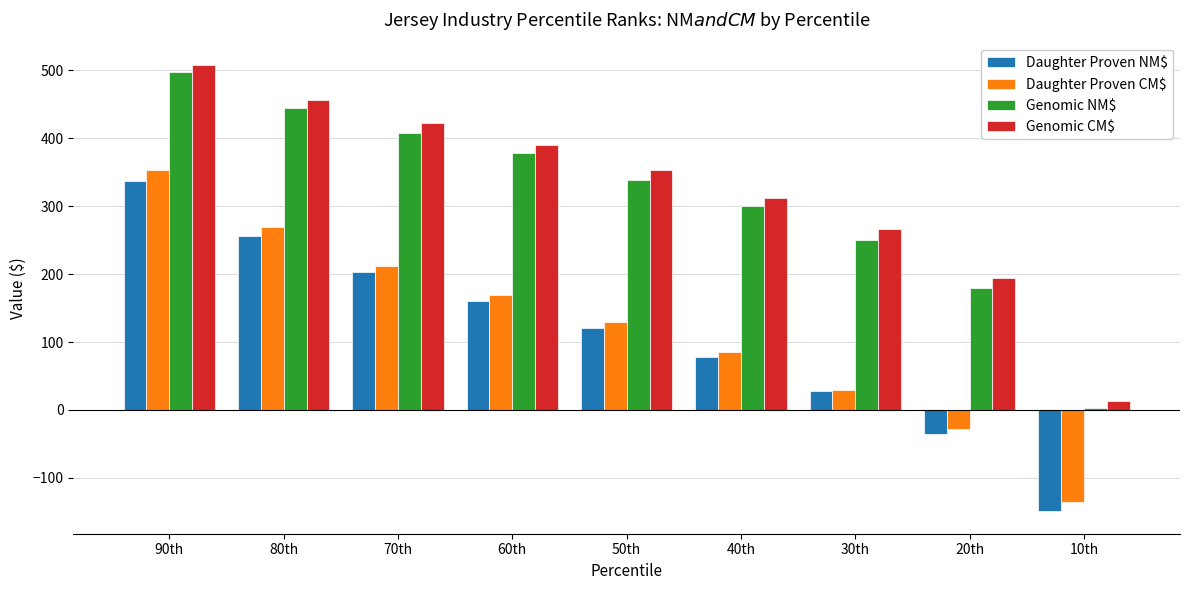

What is the lowest value of the Genomic CM$ series?

13.6